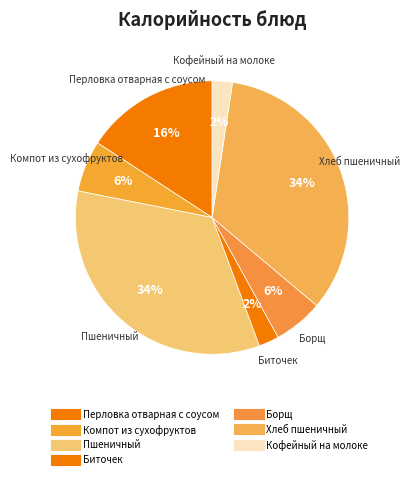

How many slices are in this pie chart?

7